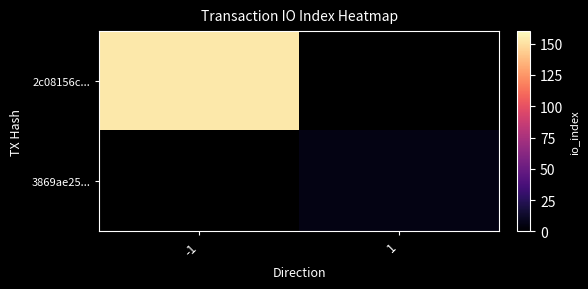

Is it true that 3869ae25... equals 6.0 at 1?

True